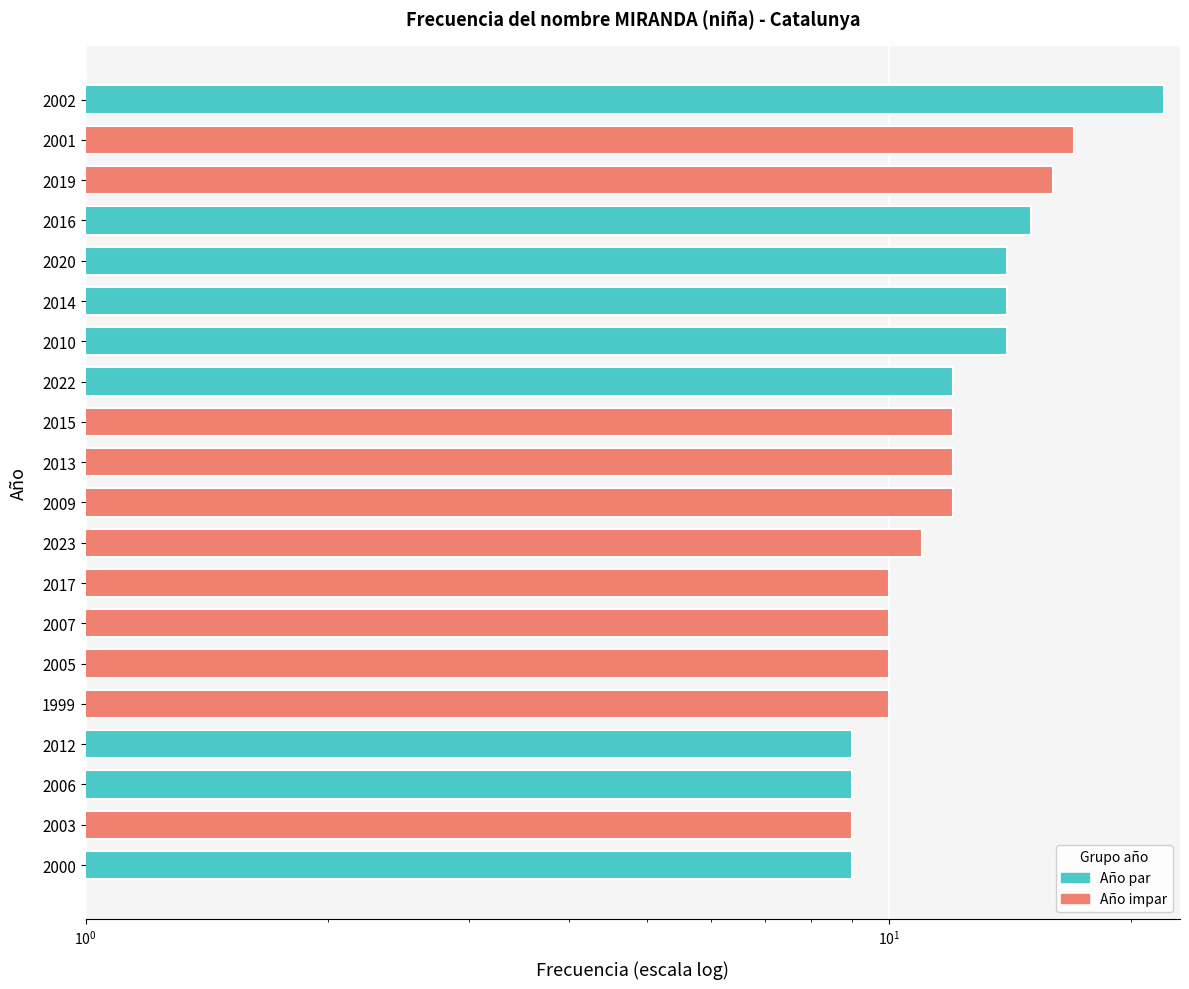

How many bars are there in total?

20